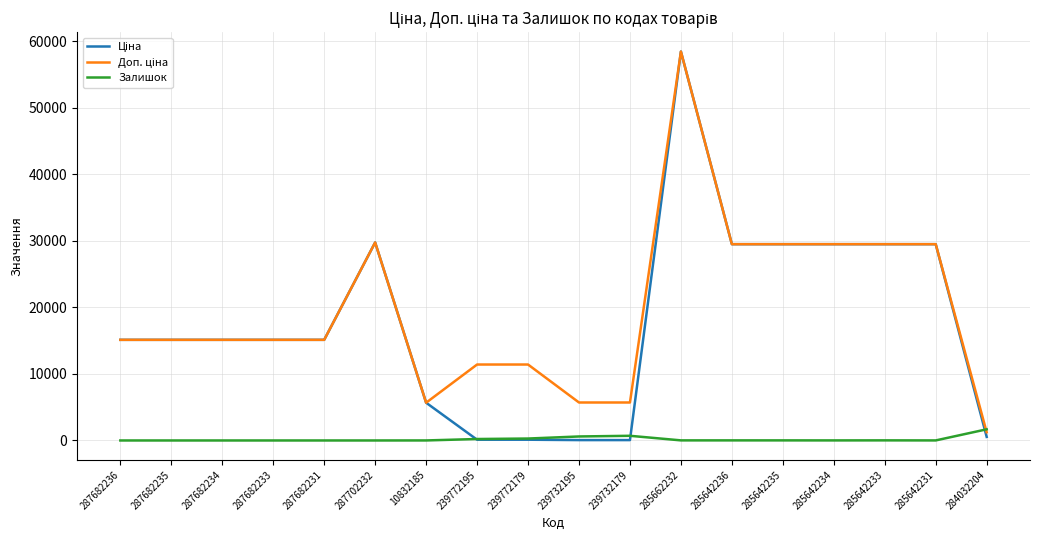

At which category is the sum across all series the highest?

285662232